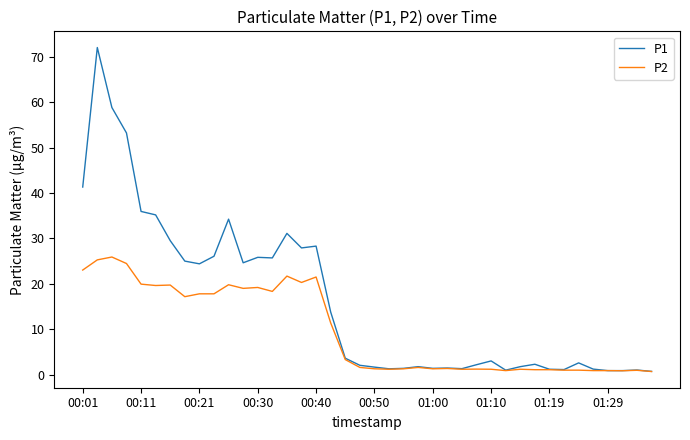

Rank the series by their average value, from highest to lowest.

P1, P2